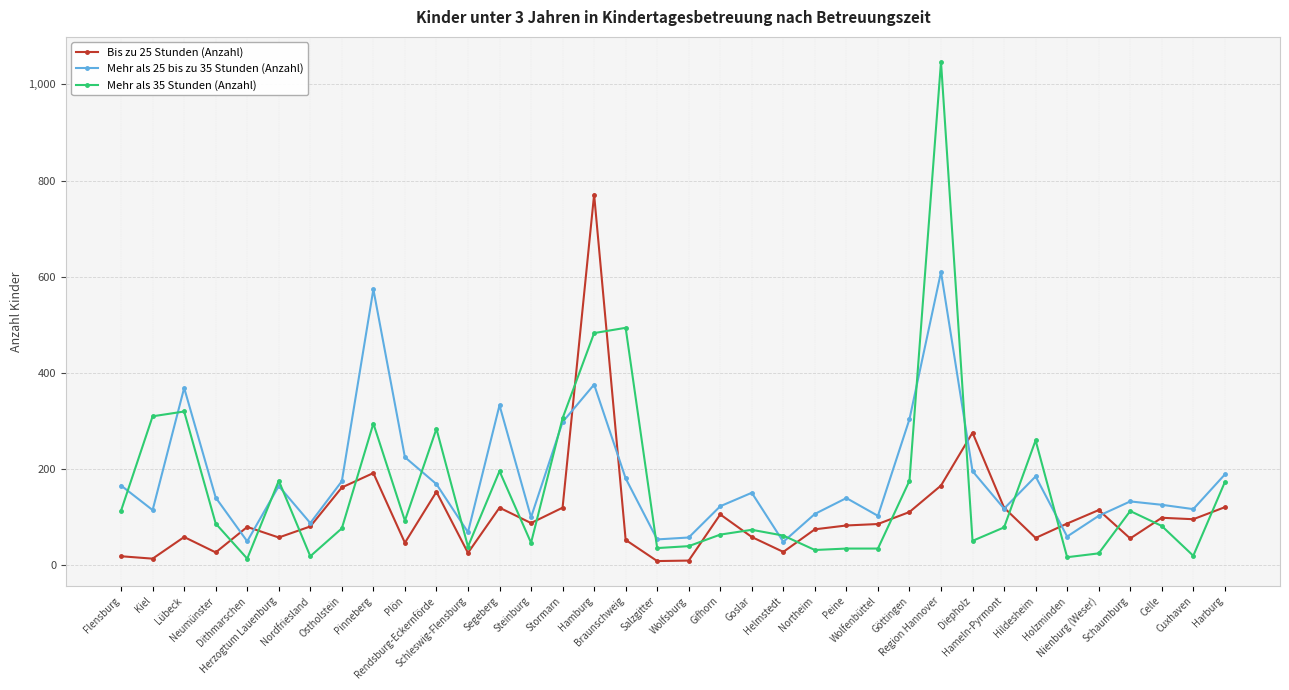

What is the sum of the Mehr als 25 bis zu 35 Stunden (Anzahl) values at Wolfenbüttel and Kiel?

218